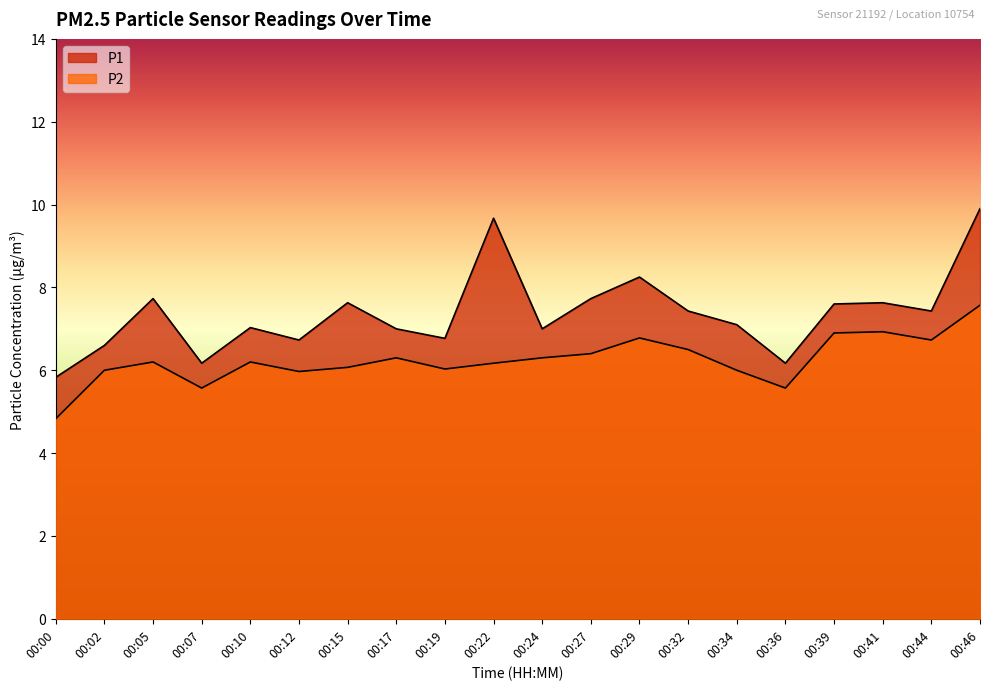

In P1, how many points are lower than both neighbors (excluding endpoints)?

6